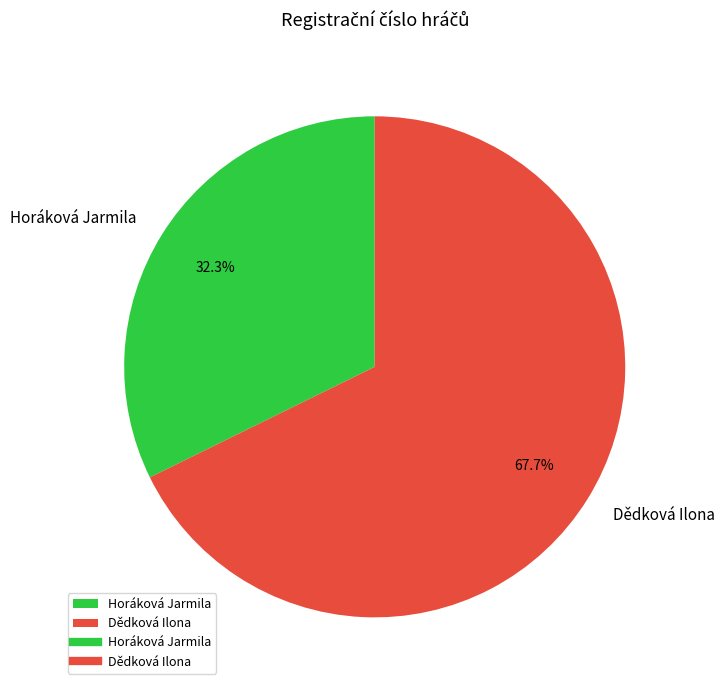

To the nearest percent, what percentage of the pie is Dědková Ilona?

68%